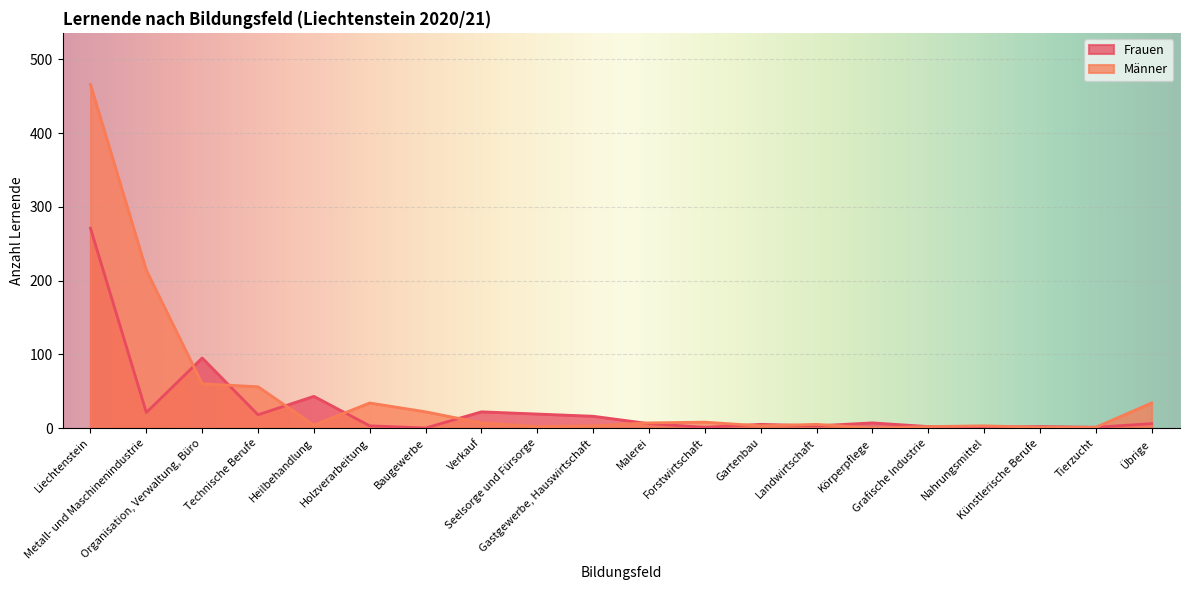

Is the value of Männer at Technische Berufe greater than the value of Frauen at Technische Berufe?

Yes